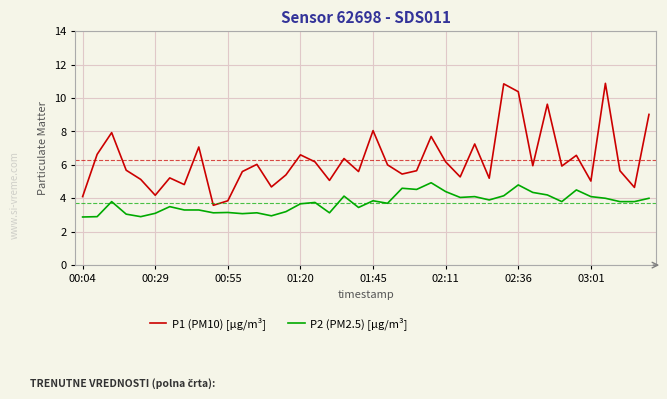

Rank the series by their average value, from lowest to highest.

P2 (PM2.5) [µg/m³], P1 (PM10) [µg/m³]